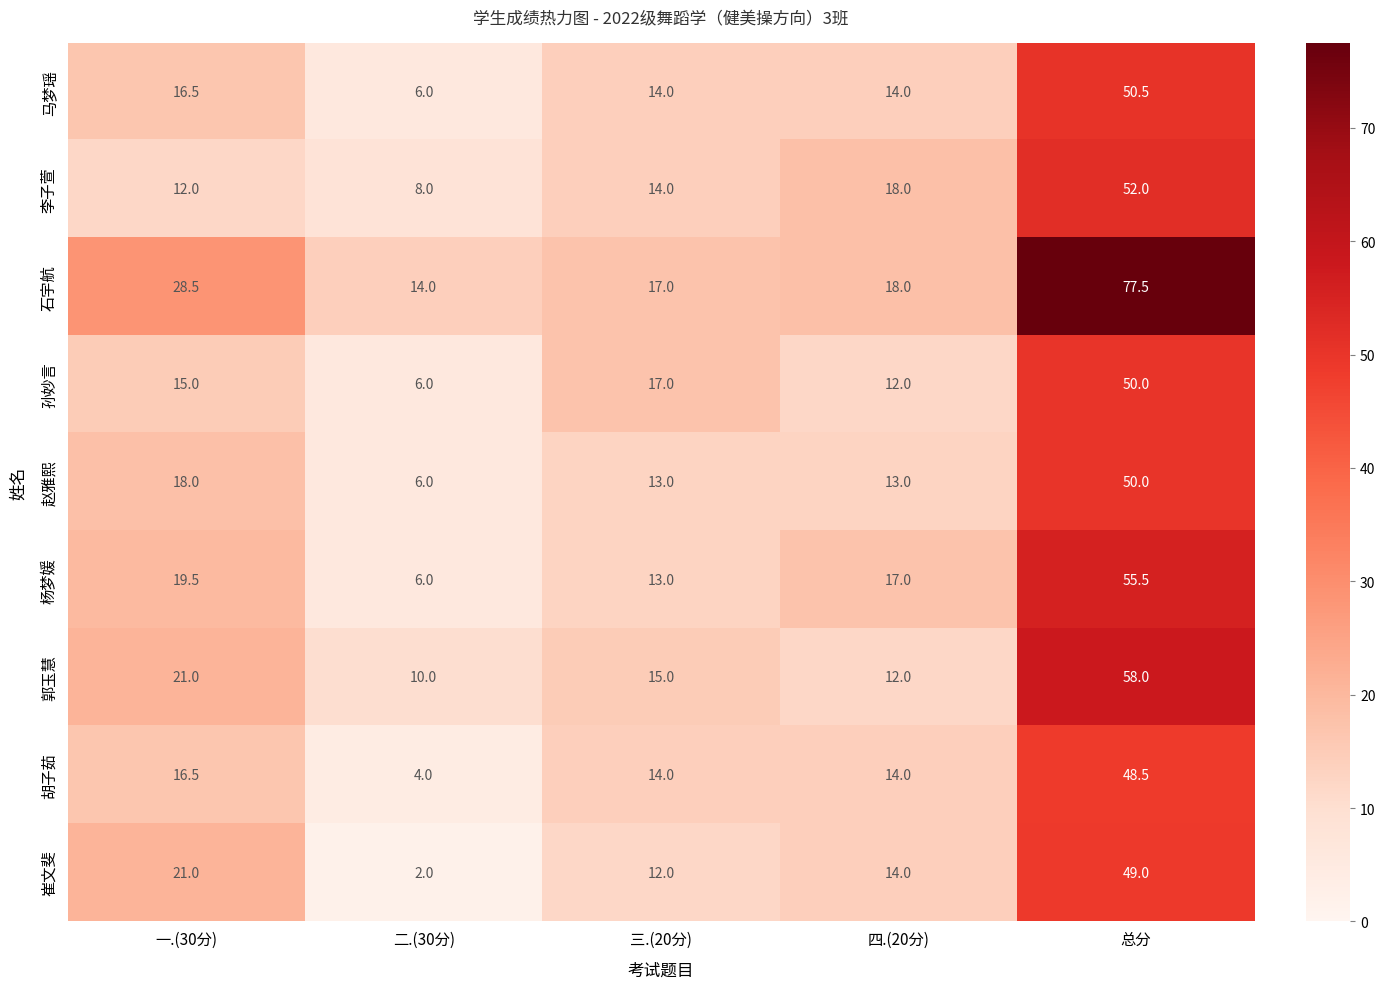

How many series are shown in this chart?

9